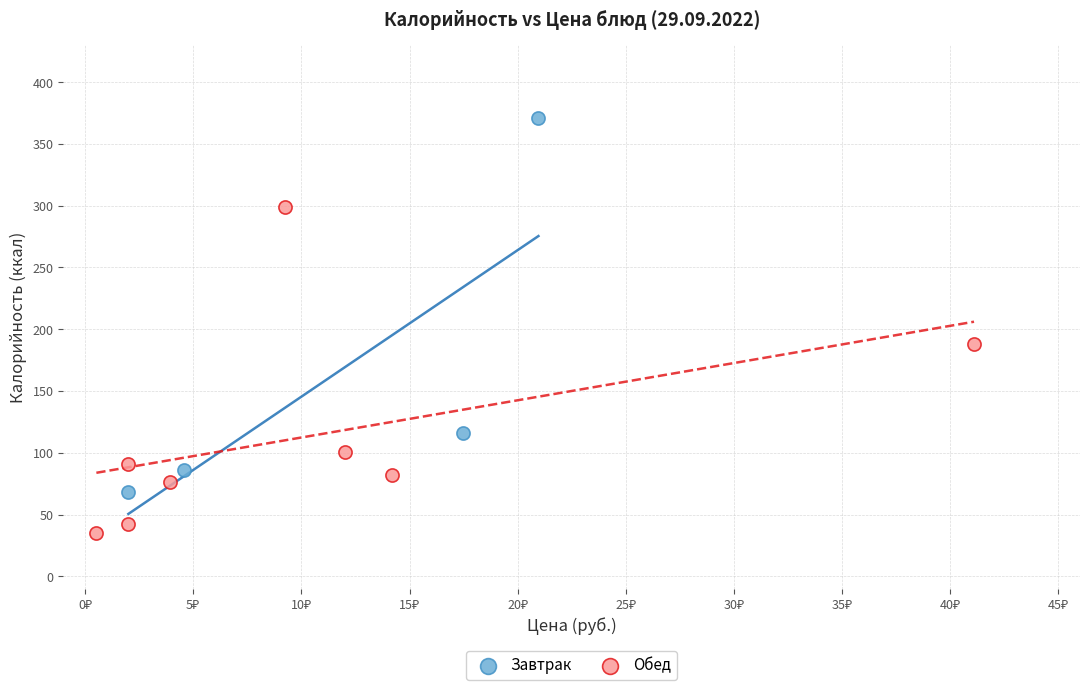

Which series has the largest Y range (max minus min)?

Завтрак